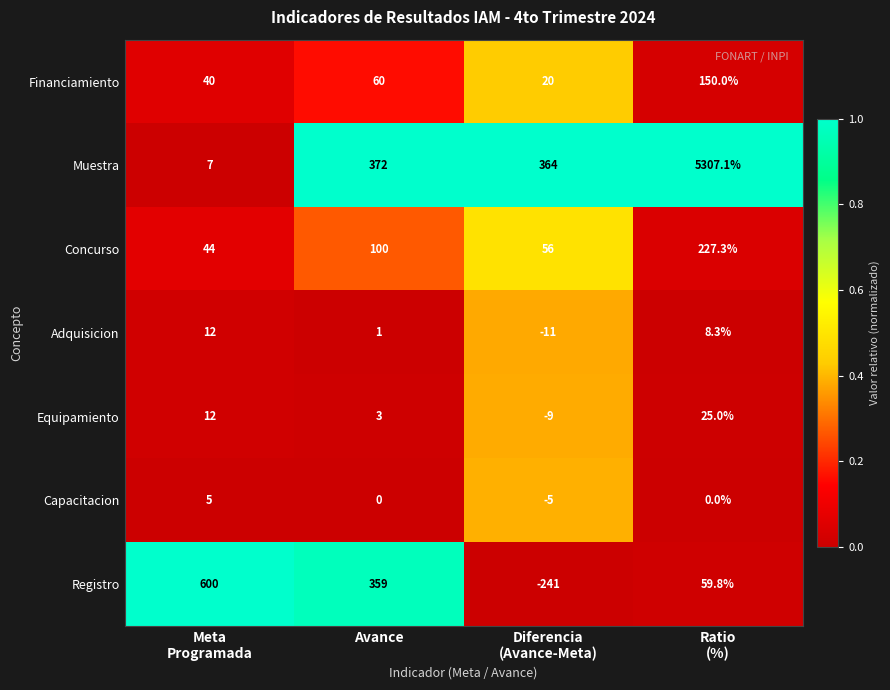

Which series has the largest total across all categories?

Muestra